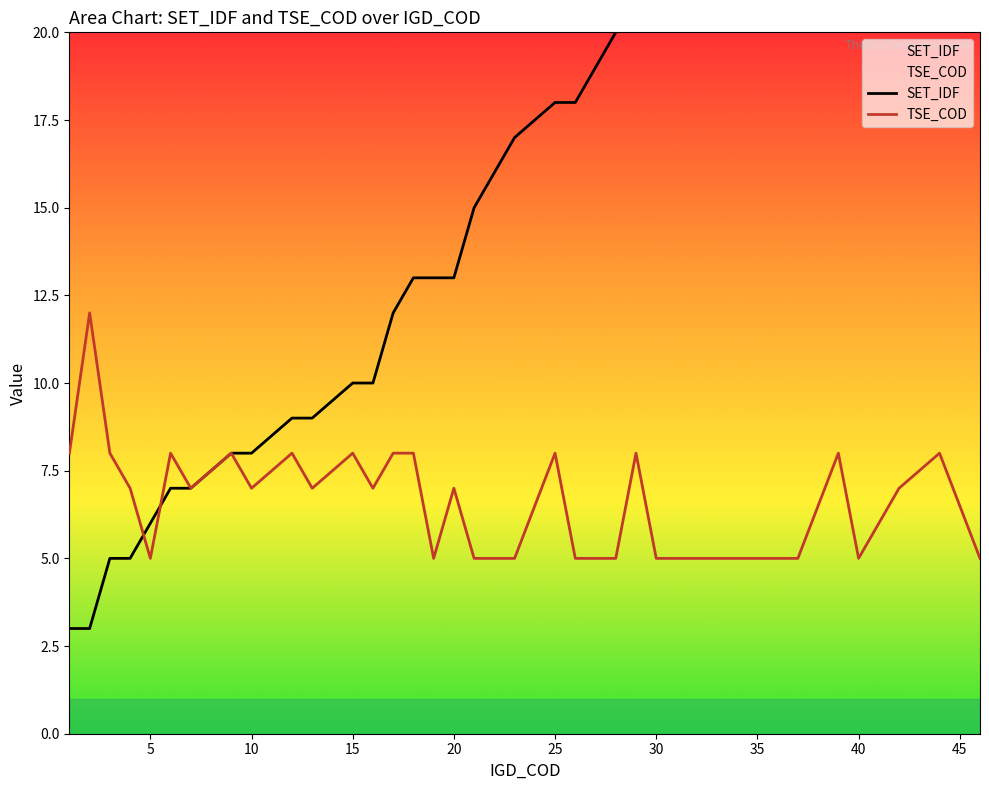

What is the difference between the maximum and minimum values in the TSE_COD series?

7